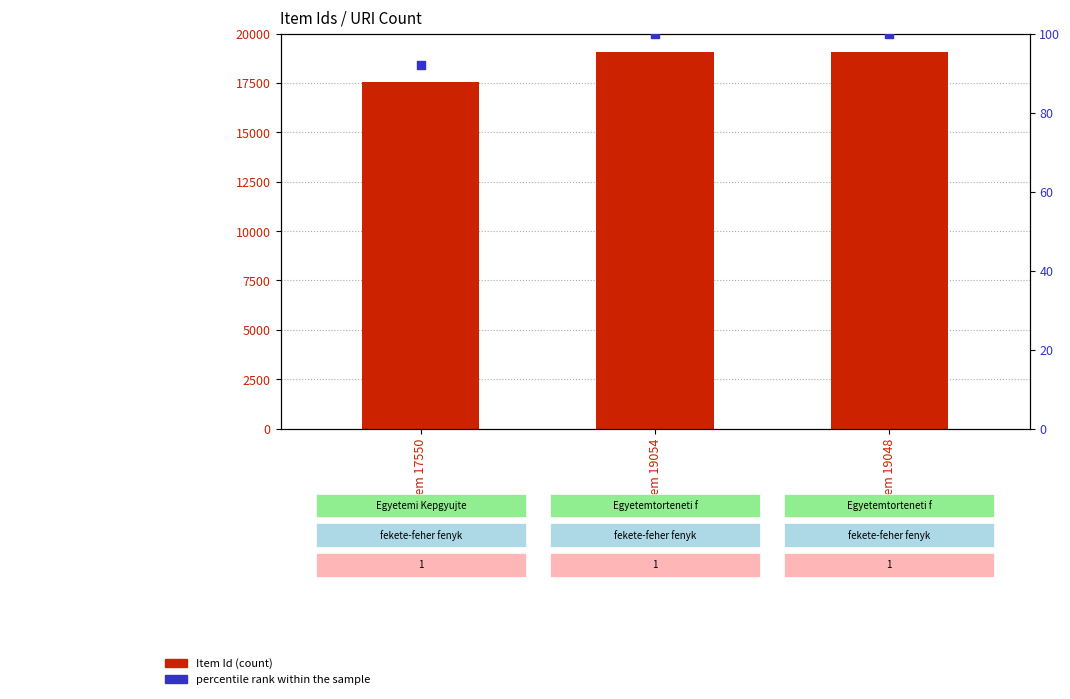

At which category is the sum across all series the highest?

Item 19054